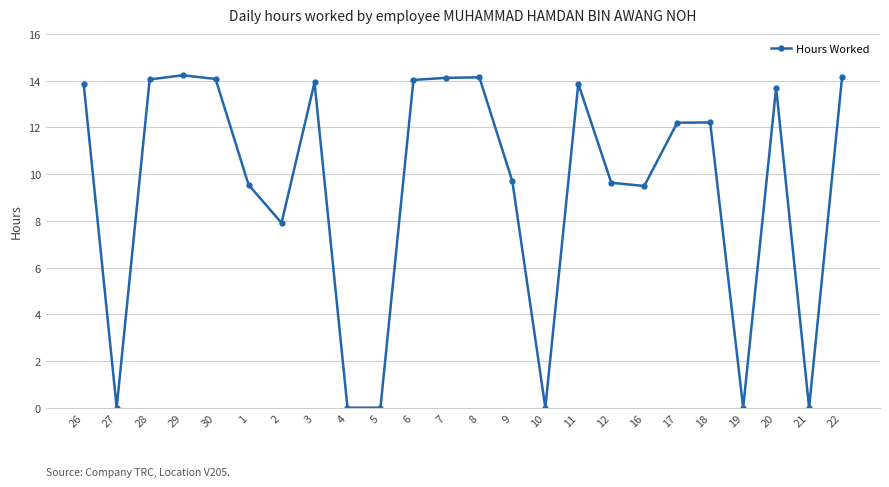

The value at 4 is 5.4. True or false?

False